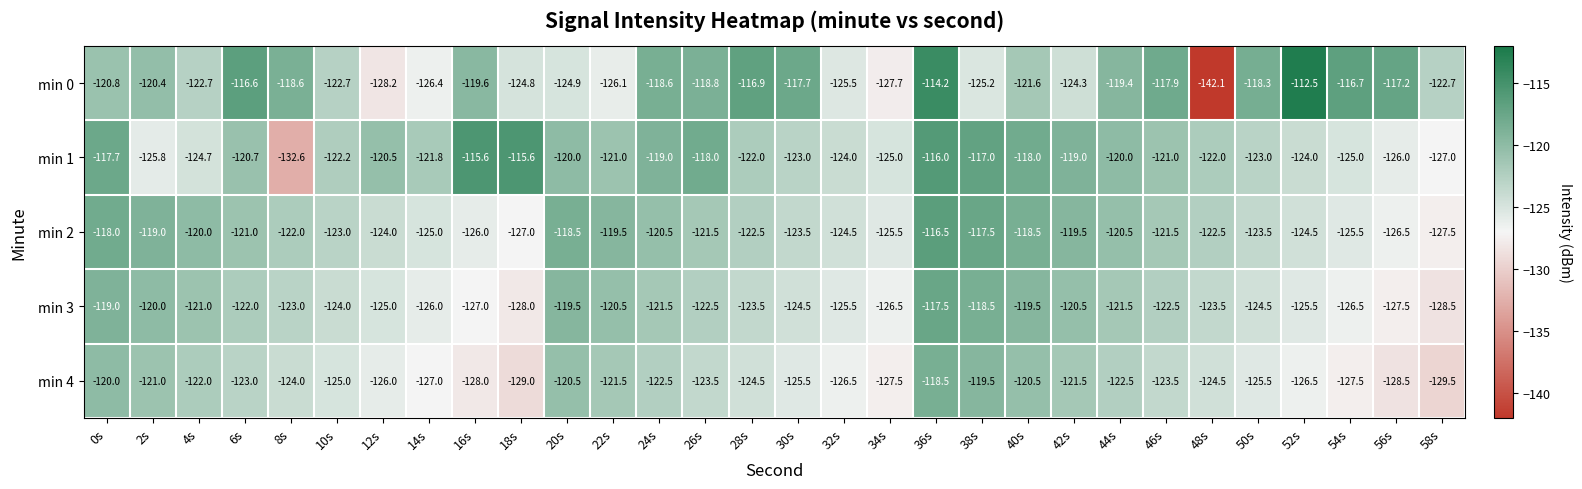

Rank the series at 22s from highest to lowest value.

min 2, min 3, min 1, min 4, min 0